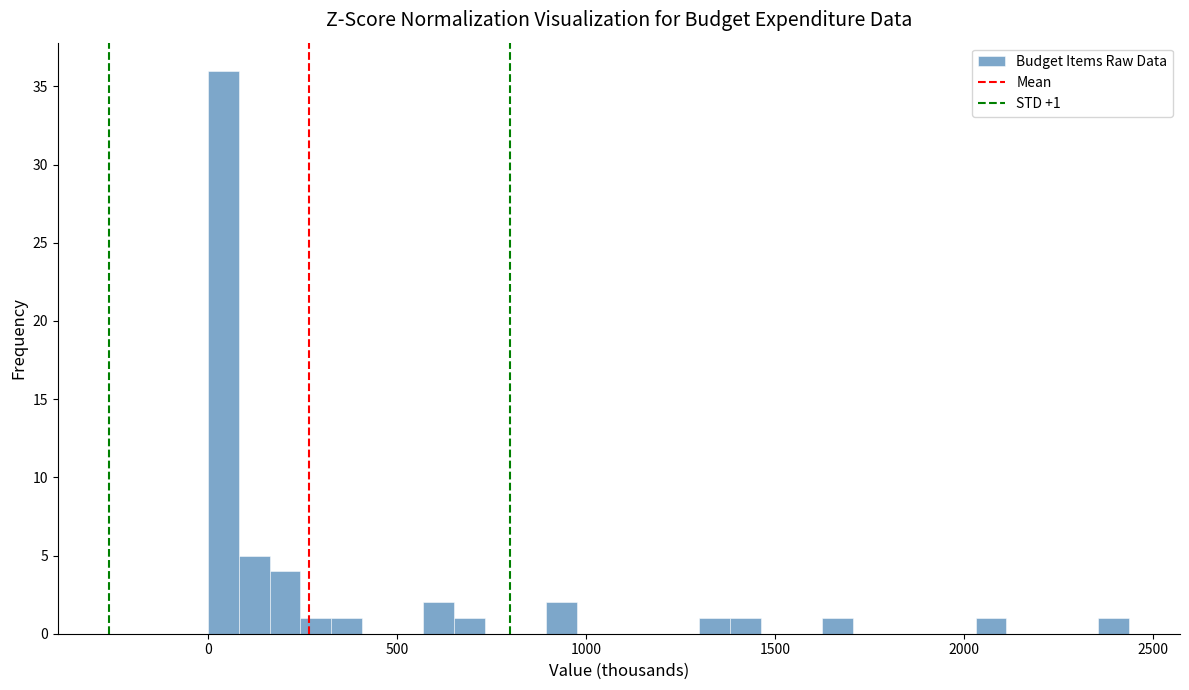

Read against the x-axis, roughly where is the centre of the tallest bar?

50